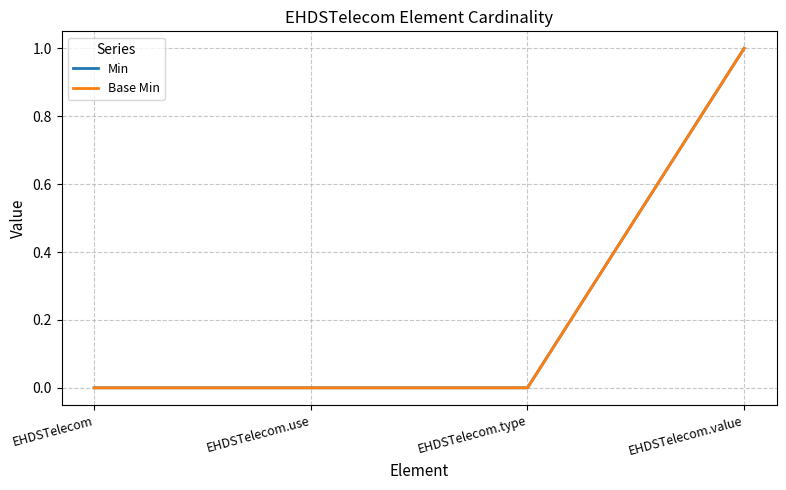

Which category has the lowest value in the Base Min series?

EHDSTelecom